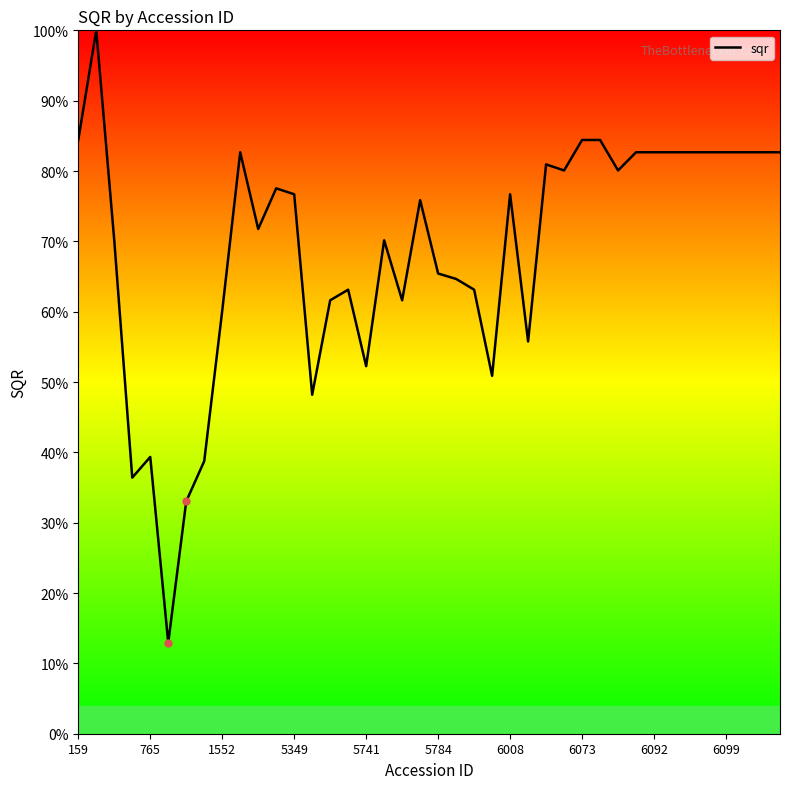

What is the smallest value displayed?

12.9